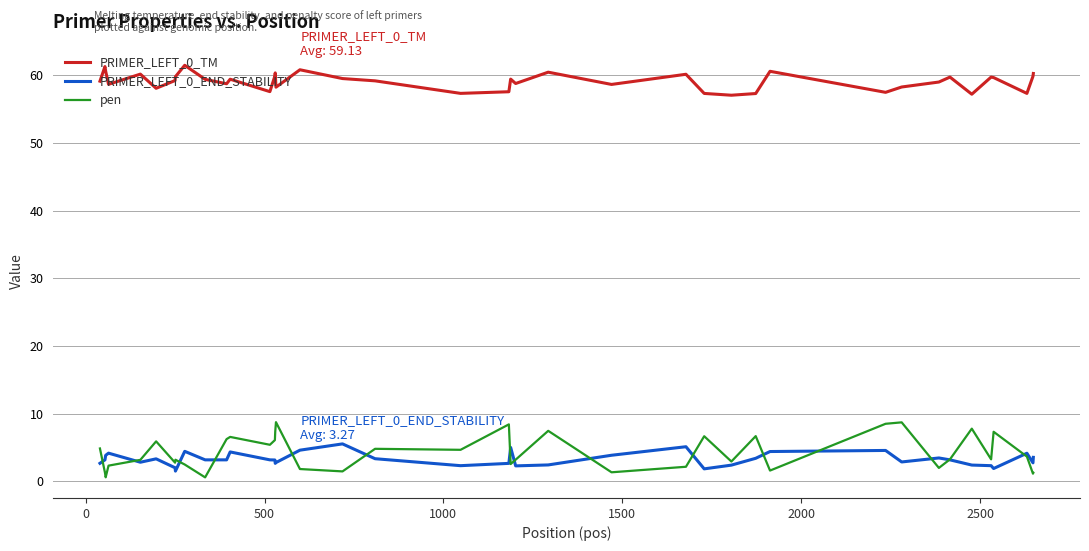

What is the difference between the maximum and minimum values in the PRIMER_LEFT_0_TM series?

4.4